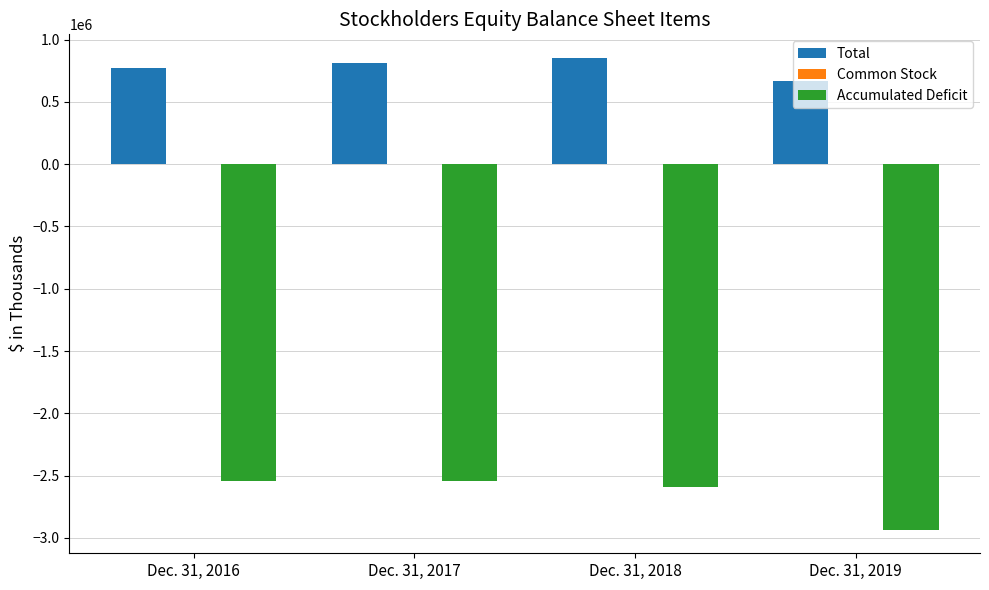

What is the maximum value for Accumulated Deficit?

-2545424